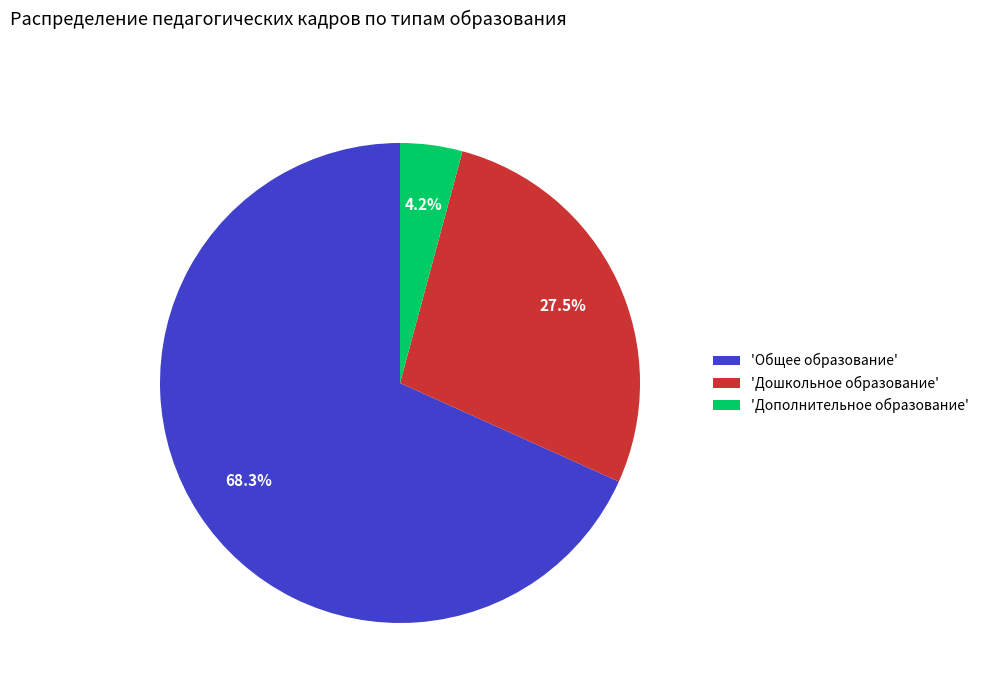

What percentage do 'Дополнительное образование' and 'Дошкольное образование' together represent?

31.7%